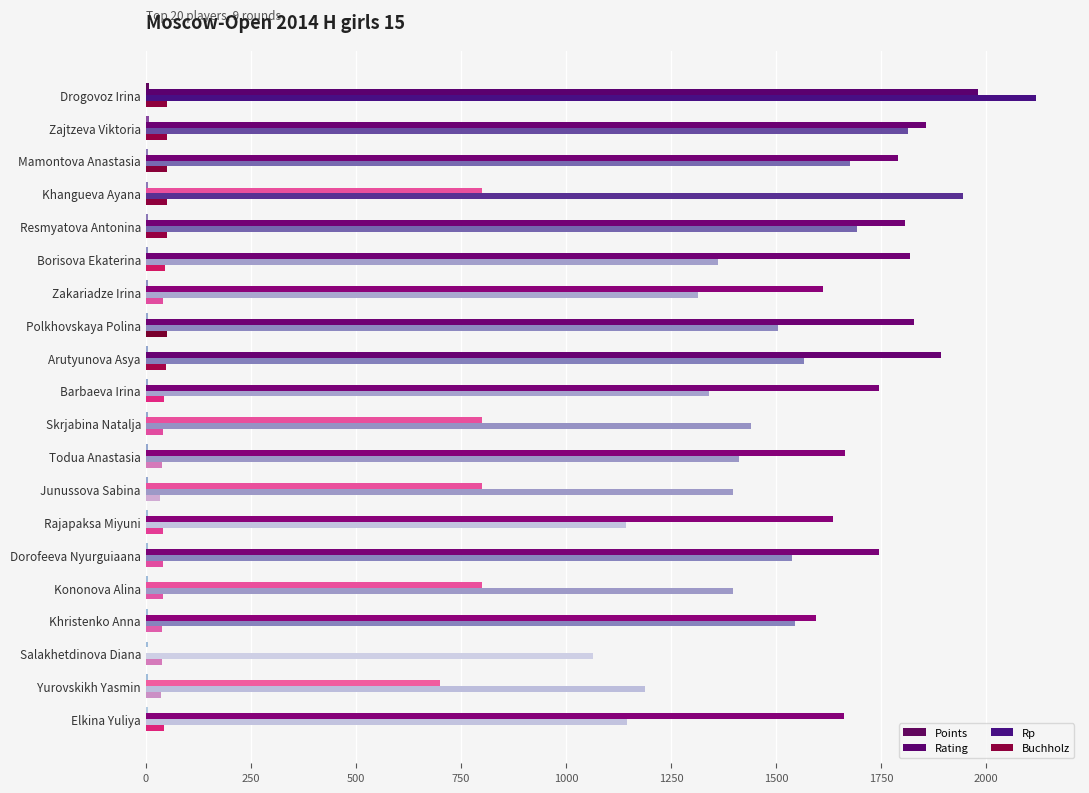

Which series has the largest total across all categories?

Rp